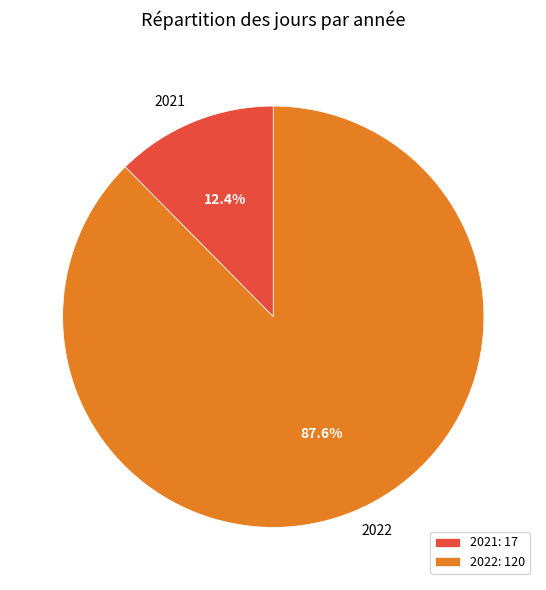

The 2022 slice represents 73% of the pie. True or false?

False